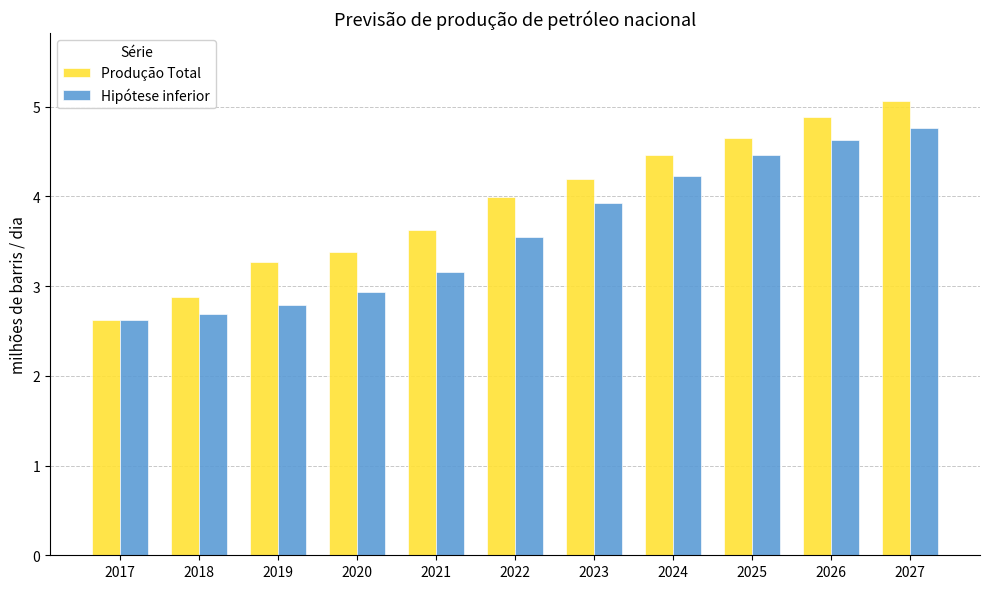

What is the sum of the Produção Total values at 2020 and 2026?

8.3